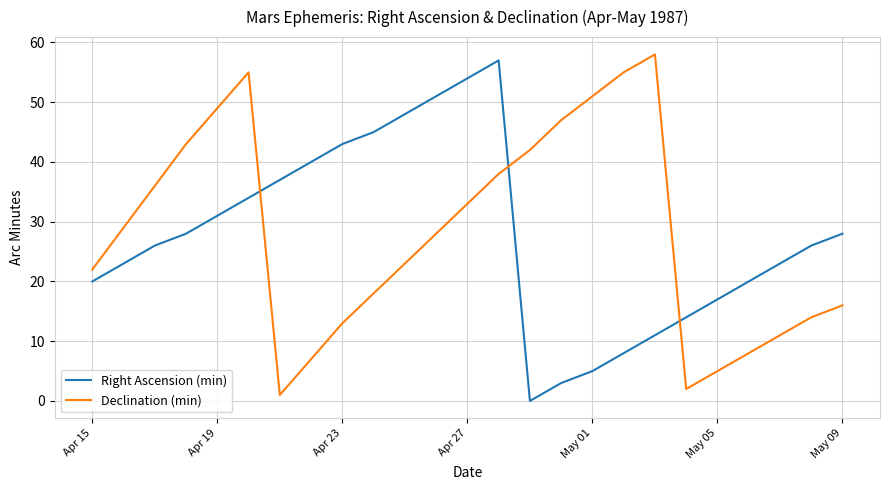

True or false: Declination (min) and Right Ascension (min) intersect in this chart.

True